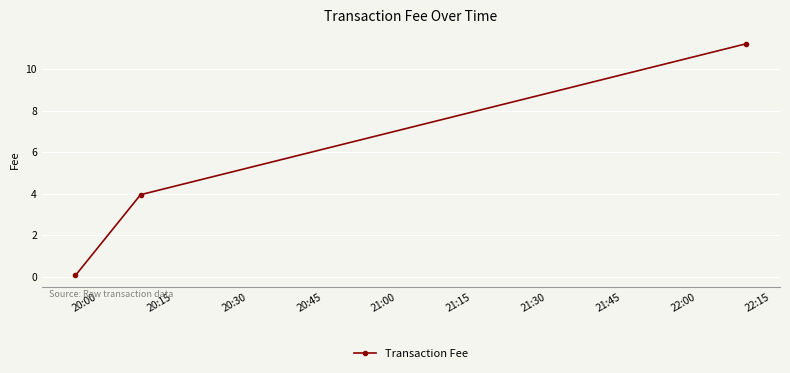

What is the average value?

5.1